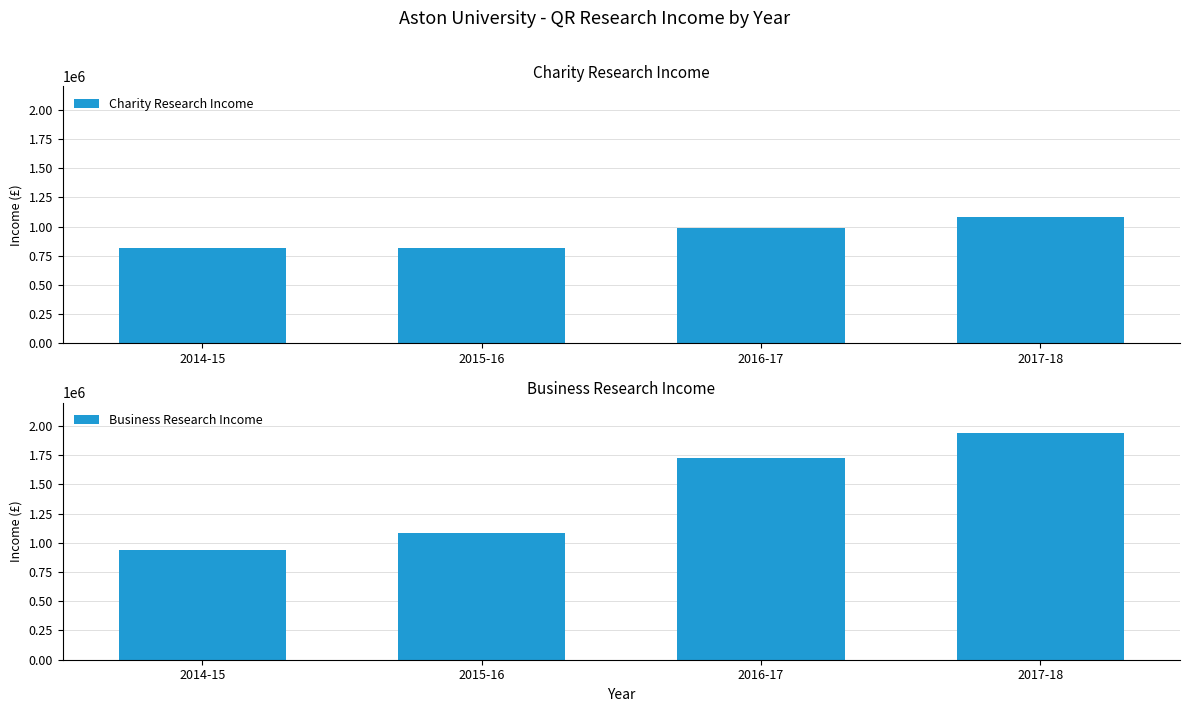

Is it true that Business Research Income equals 937000 at 2014-15?

True